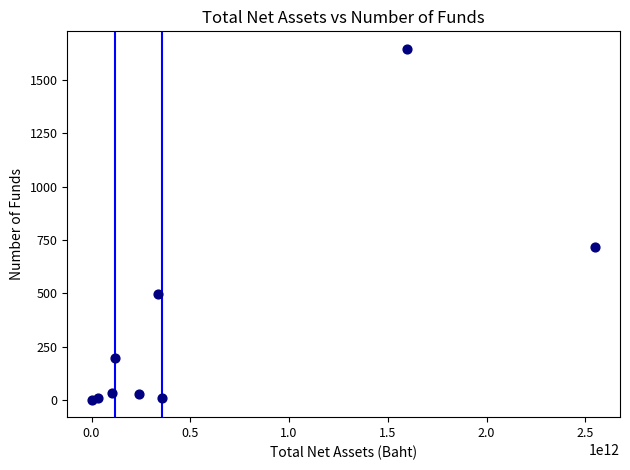

What is the range of Y values (max minus min)?

1641